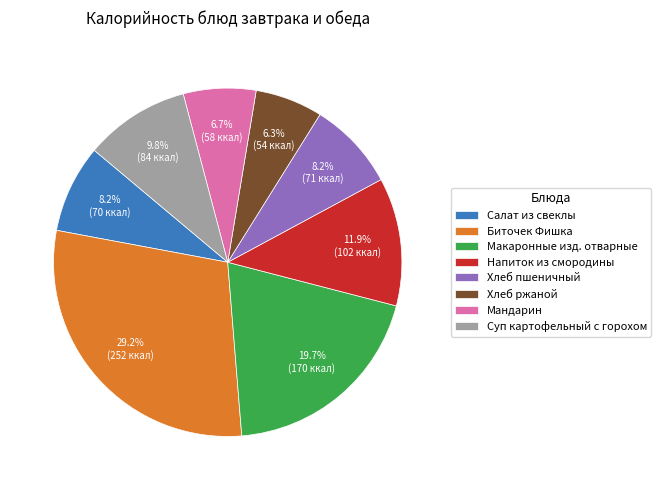

The Биточек Фишка slice represents 29% of the pie. True or false?

True